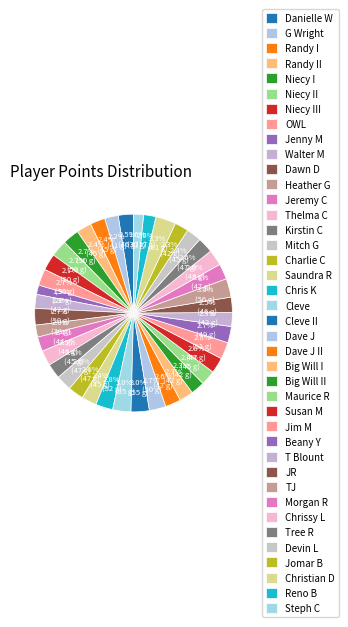

What is the largest slice in the pie chart?

Christian D